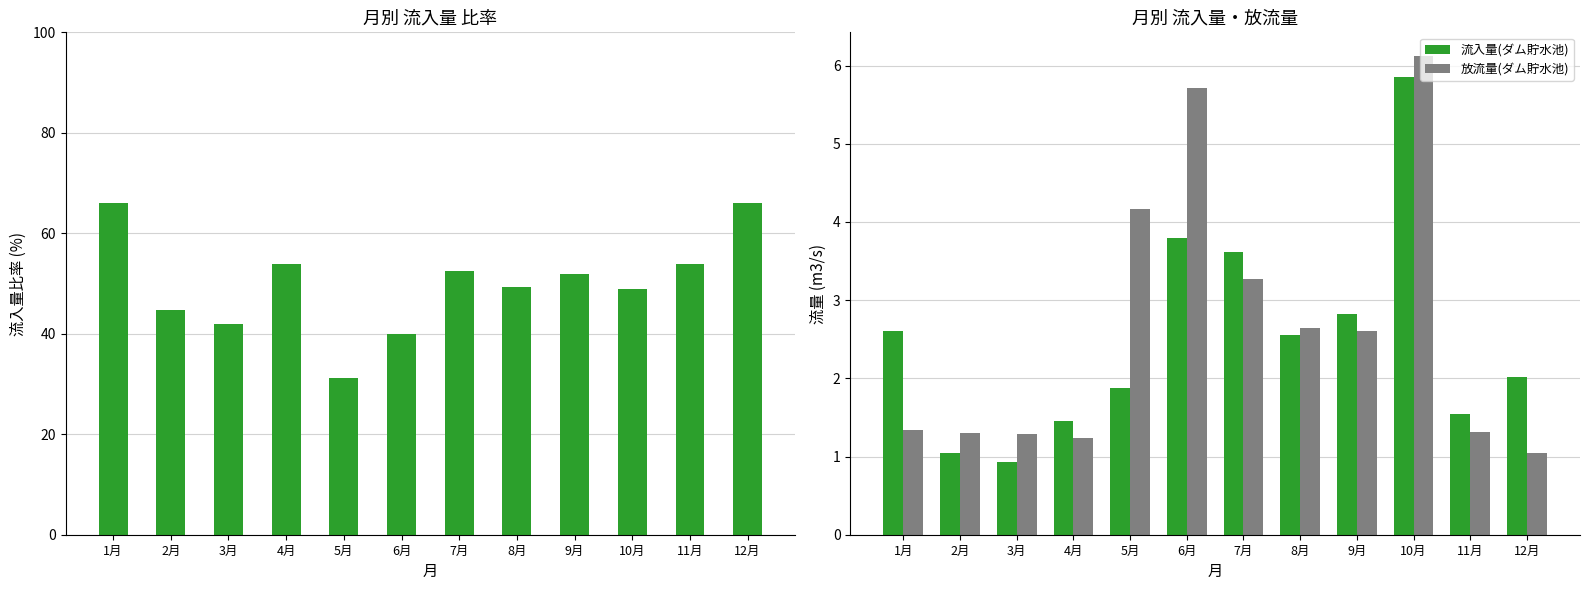

What is the difference between the maximum and second lowest values in the 放流量(ダム貯水池) series?

4.9